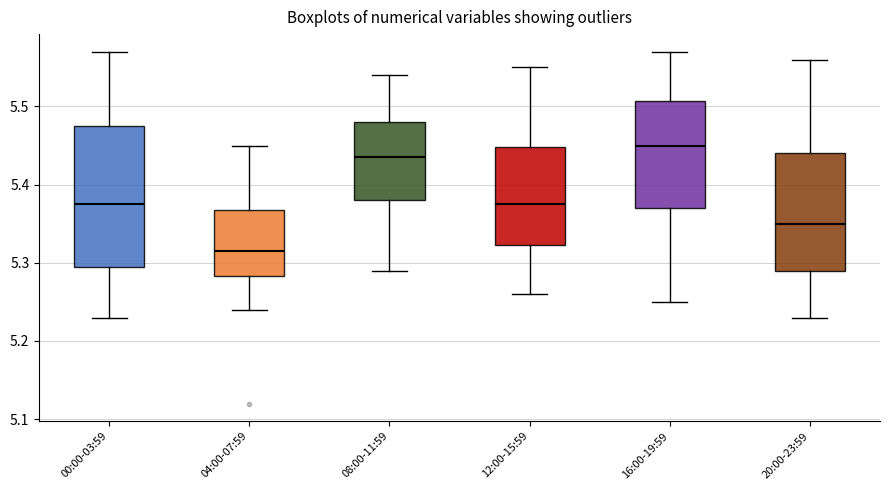

Which box has the highest median line?

16:00-19:59